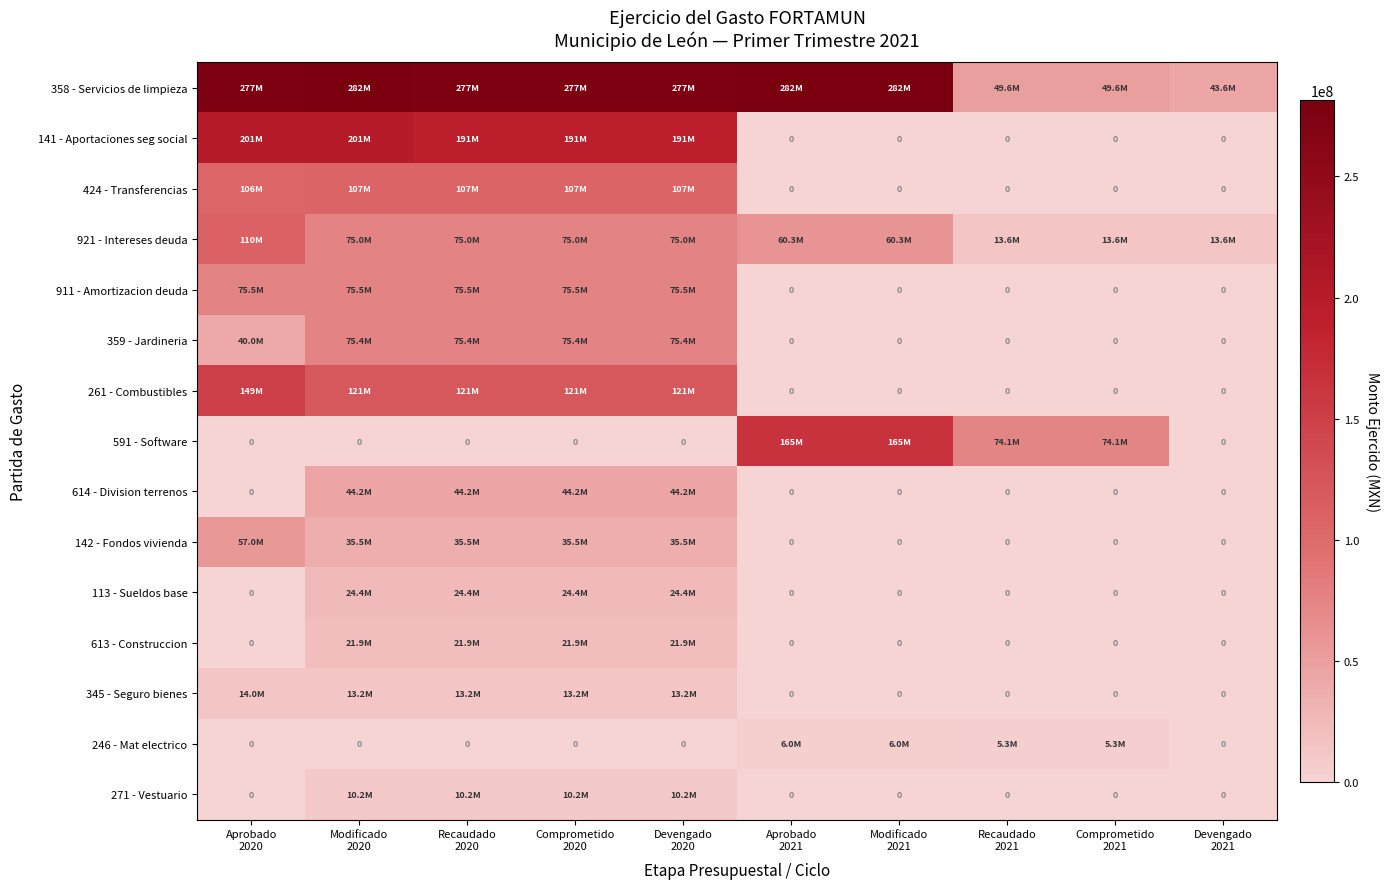

What value does the 613 - Construccion series have at Comprometido 2020?

21907837.1